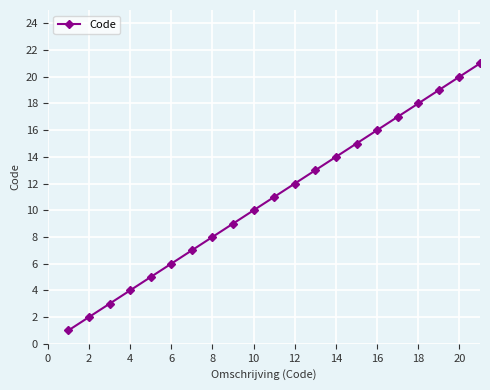

True or false: there are more than 1 points higher than both neighbors.

False